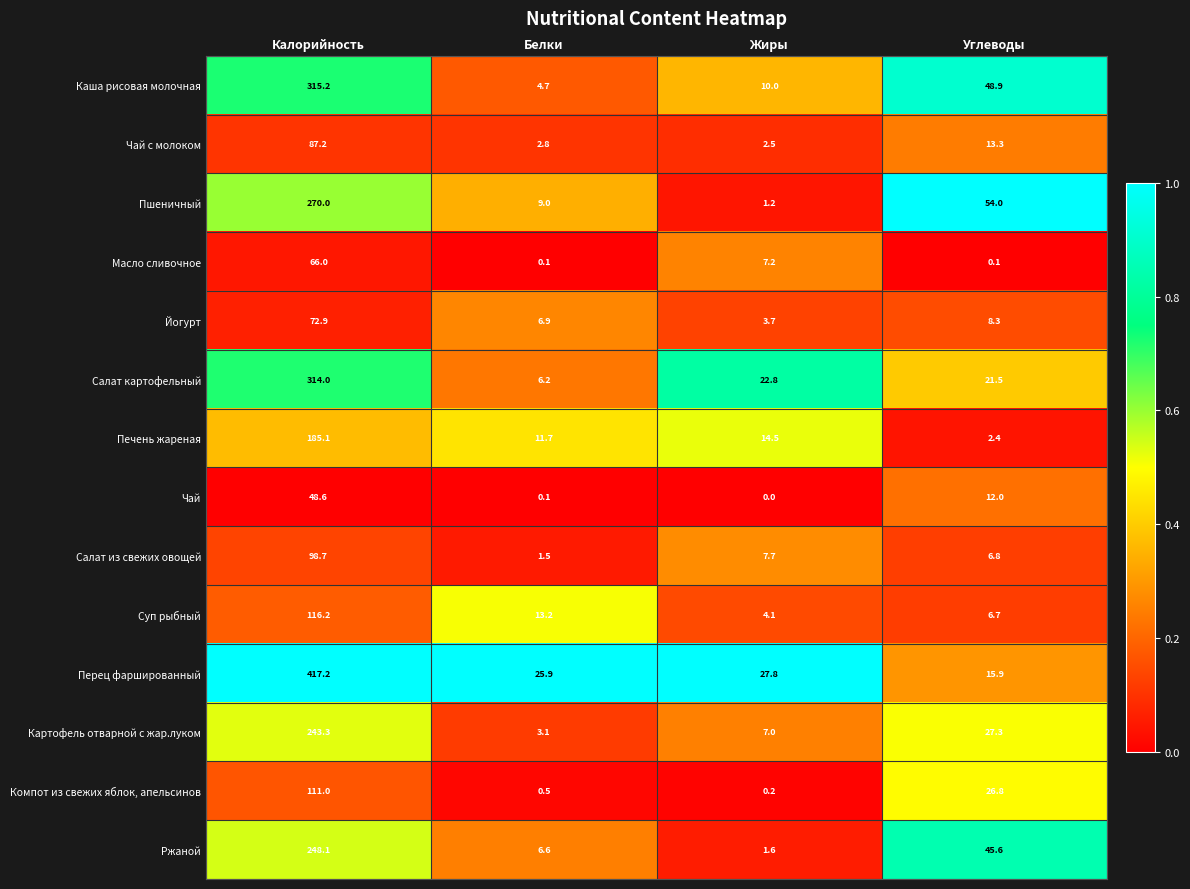

Which series changed the most between Калорийность and Белки?

Перец фаршированный